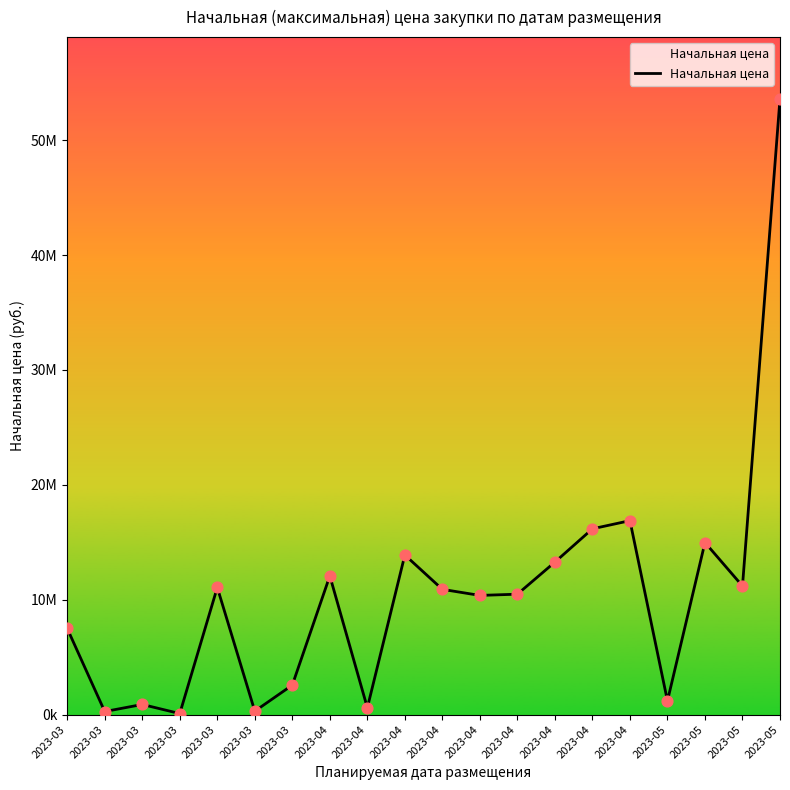

Approximately how many times larger is the value at 2023-04 compared to 2023-03?

34.1